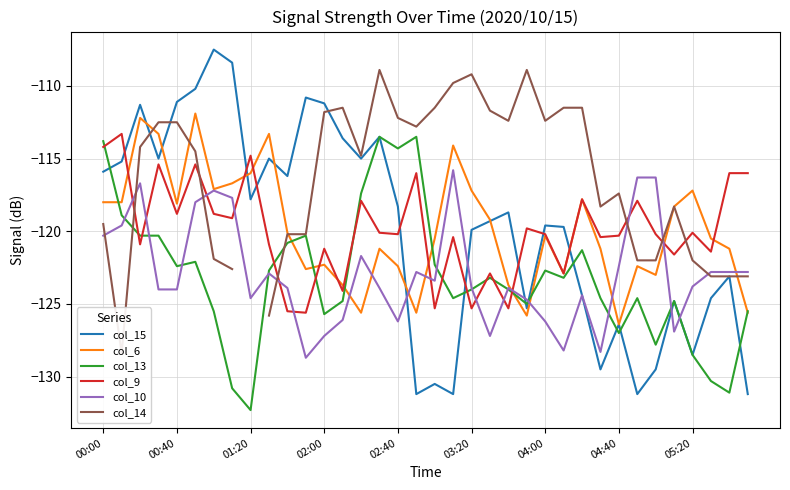

At how many categories does at least one series exceed -108?

1